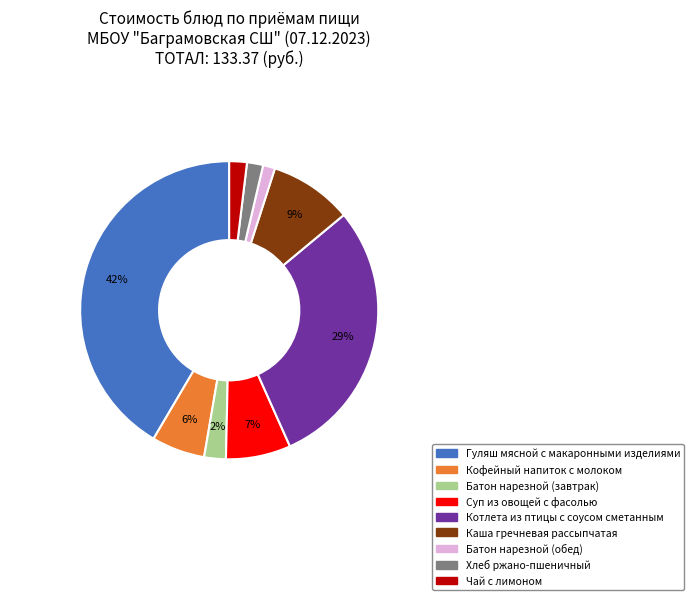

Combined, do Хлеб ржано-пшеничный and Котлета из птицы с соусом сметанным account for over 50%?

No